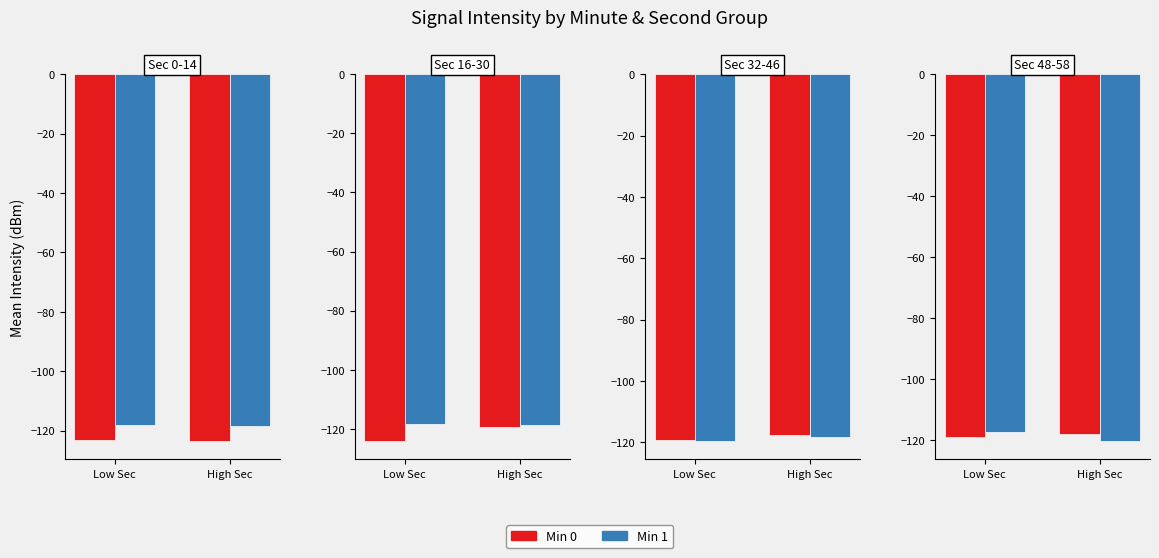

What position from the right is High Sec?

1